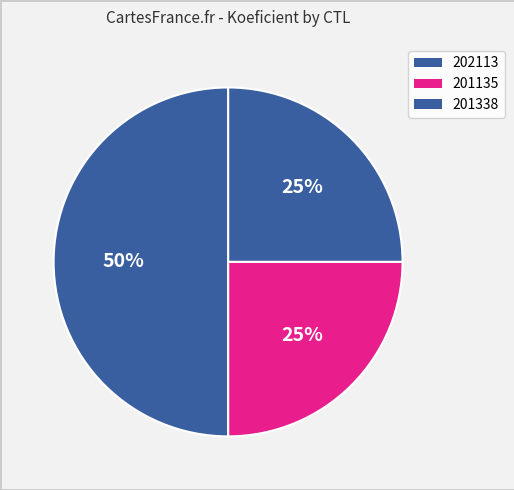

What is the largest slice in the pie chart?

201338